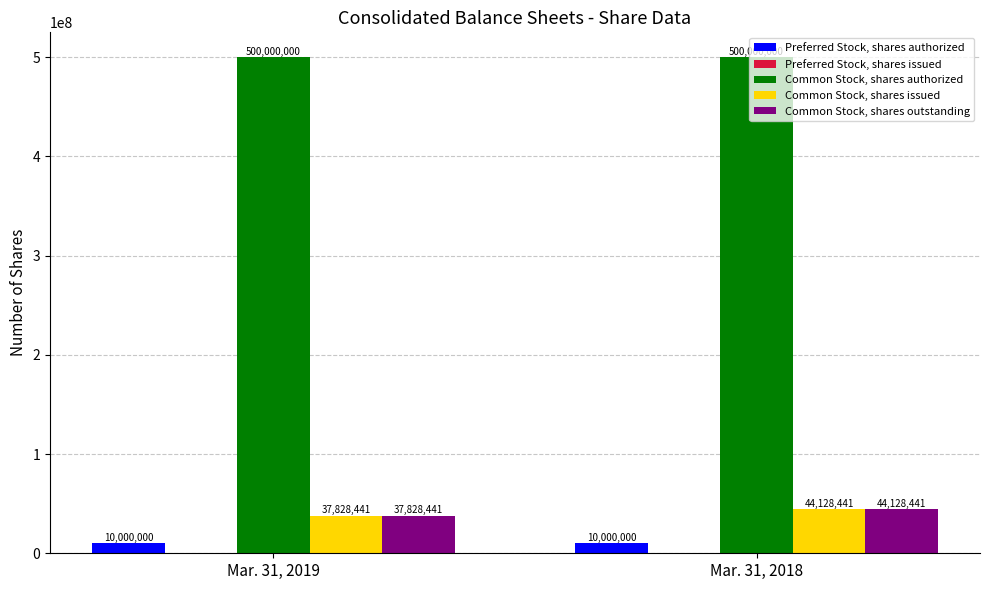

At which label is Common Stock, shares issued closest to 40978441?

Mar. 31, 2019